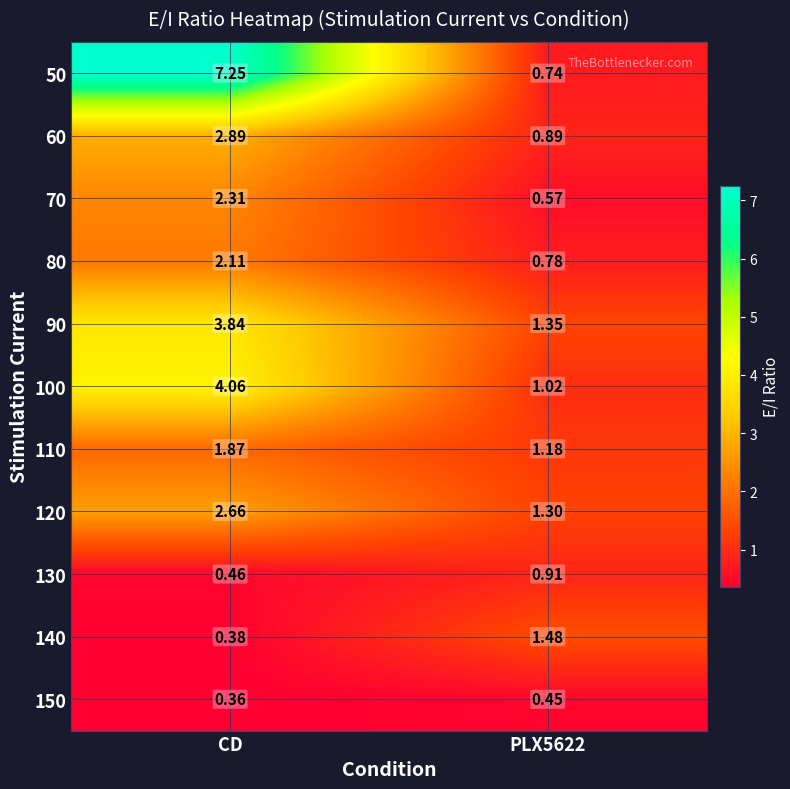

Between CD and PLX5622, which series saw the biggest shift?

50